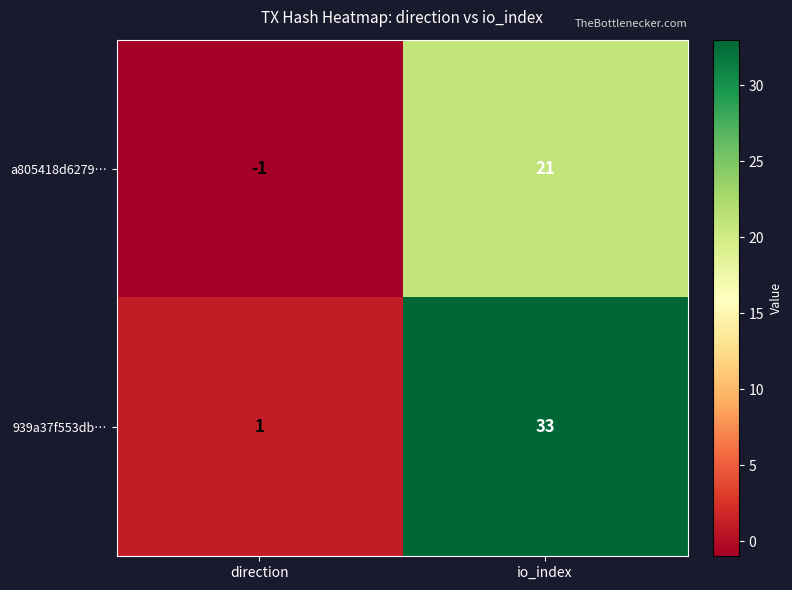

What is the total value across all series at io_index?

54